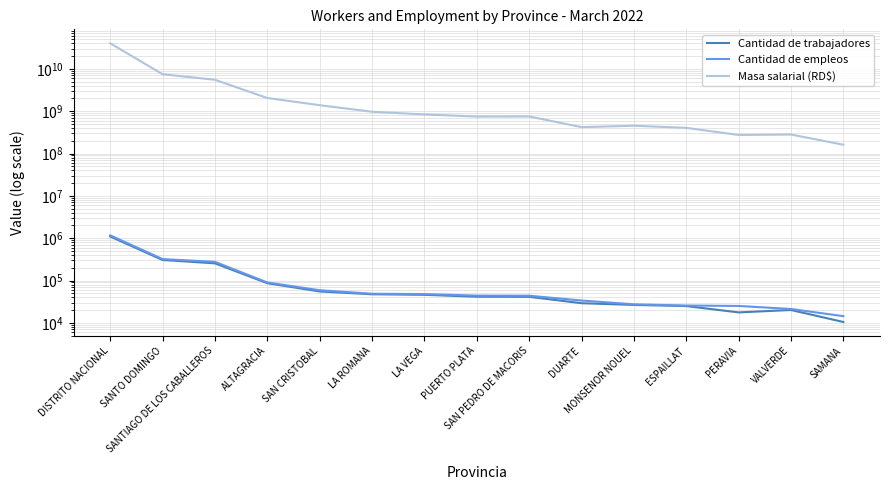

True or false: Masa salarial (RD$) has more than 2 points higher than both neighbors.

True